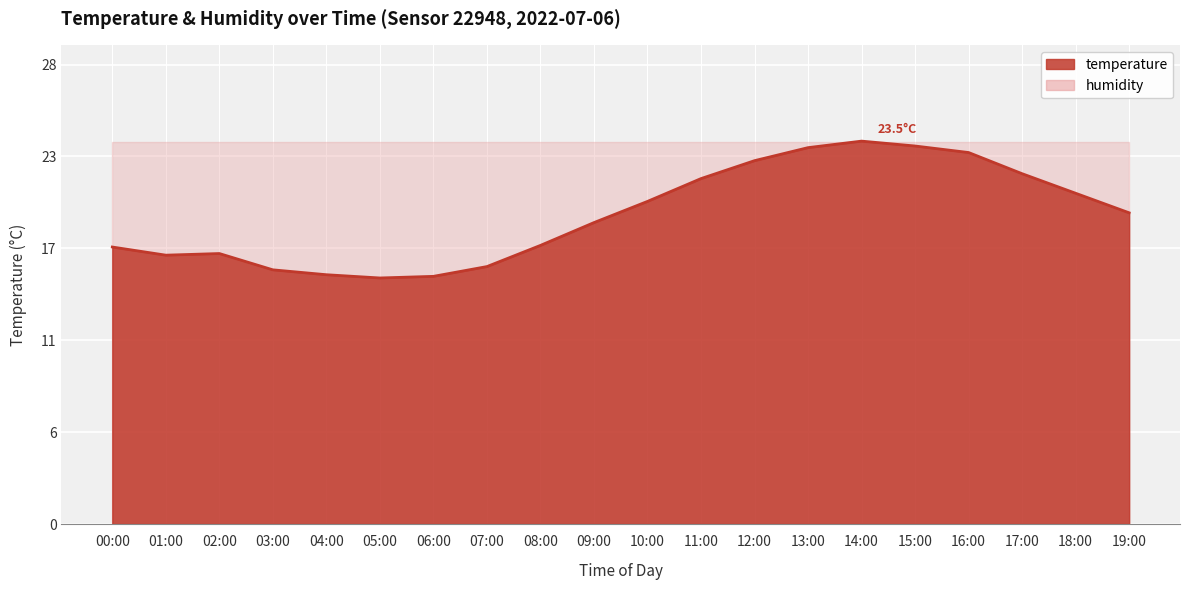

At which category does the chart reach its minimum across all series?

05:00